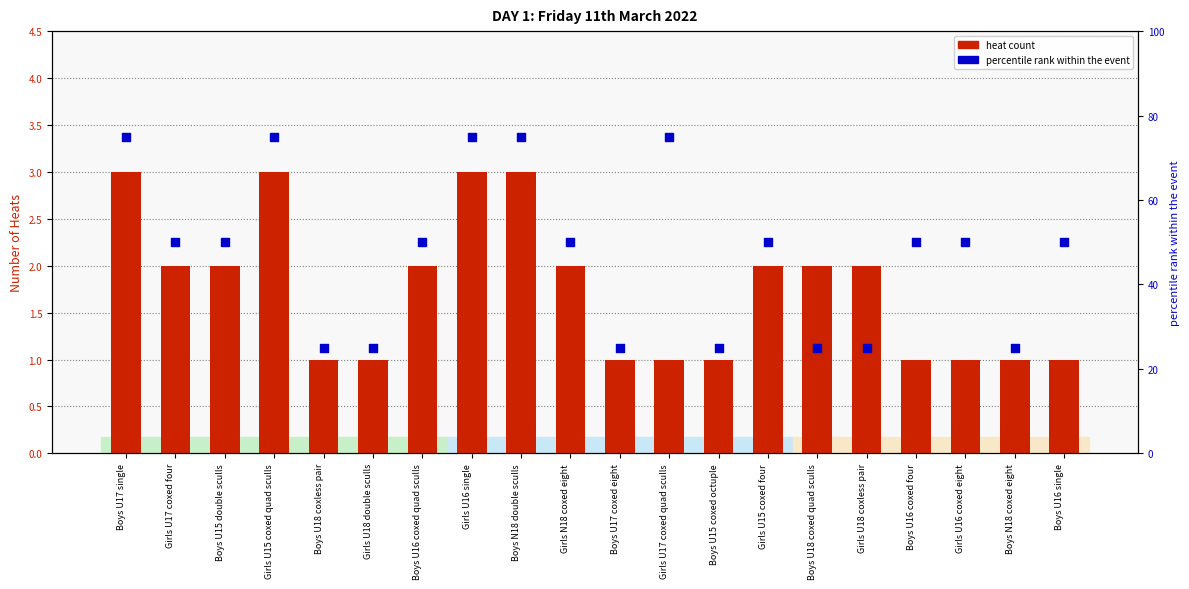

Which series has the largest Y range (max minus min)?

percentile rank within the event